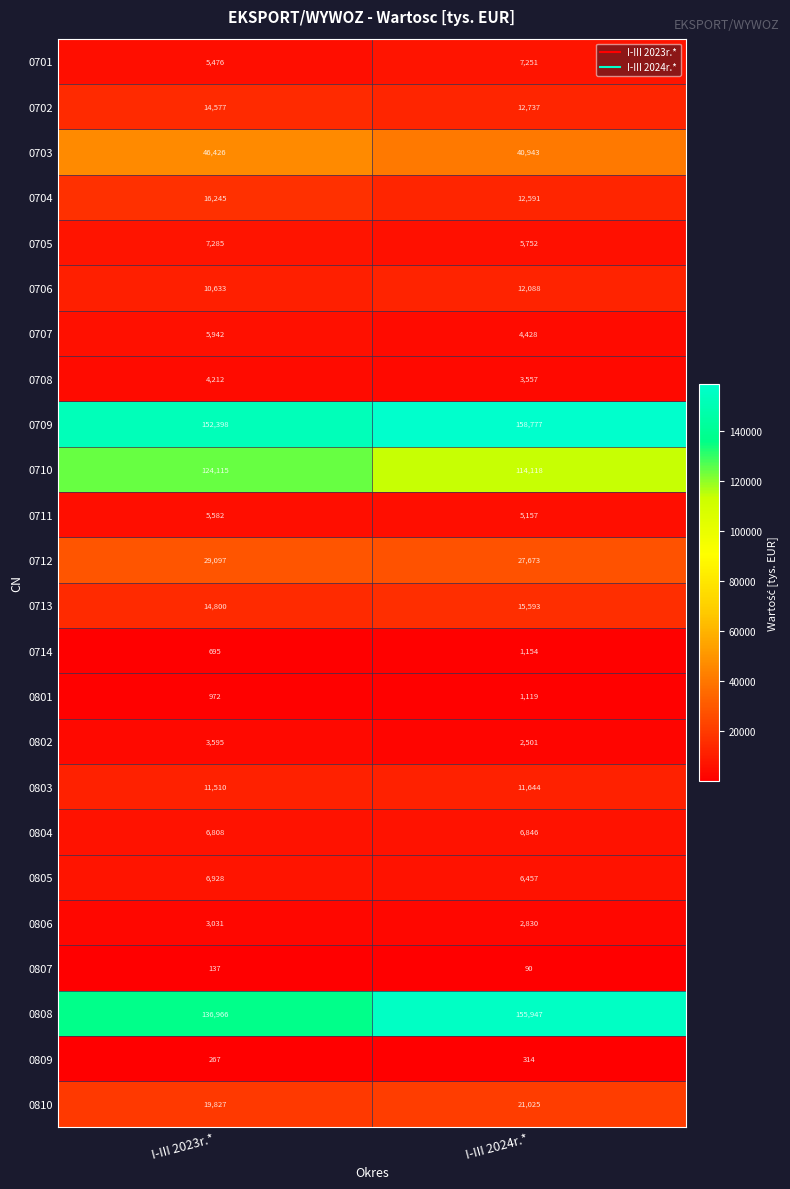

What is the sum of the 0711 values at I-III 2023r.* and I-III 2024r.*?

10739